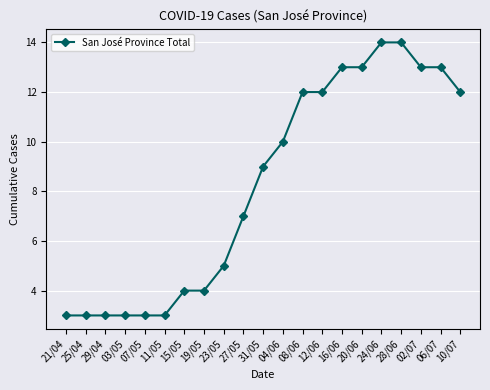

Reading left to right, extract all data points from this chart.

21/04=3	25/04=3	29/04=3	03/05=3	07/05=3	11/05=3	15/05=4	19/05=4	23/05=5	27/05=7	31/05=9	04/06=10	08/06=12	12/06=12	16/06=13	20/06=13	24/06=14	28/06=14	02/07=13	06/07=13	10/07=12